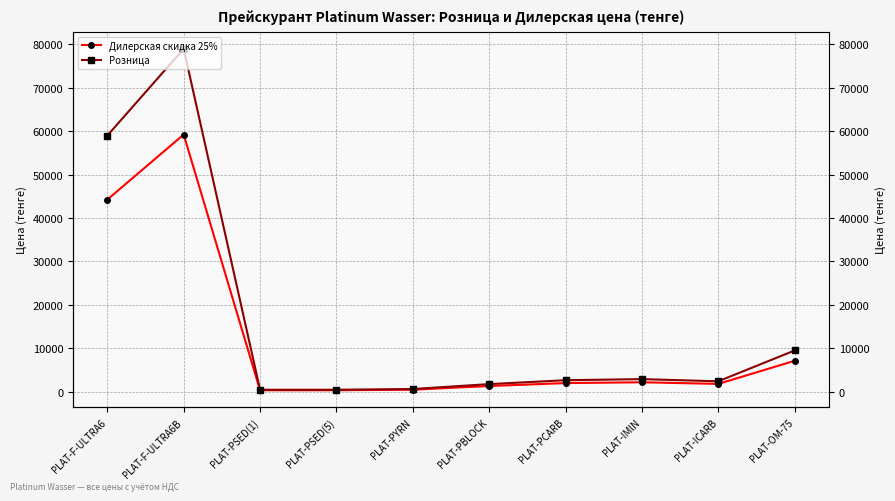

Which category has the lowest value in the Дилерская скидка 25% series?

PLAT-PSED(1)